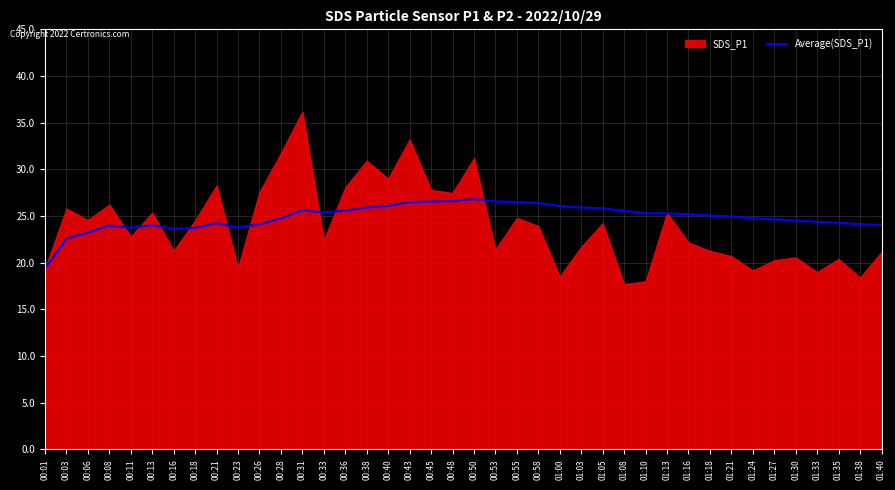

True or false: the data shows 26.5 at 00:55.

True